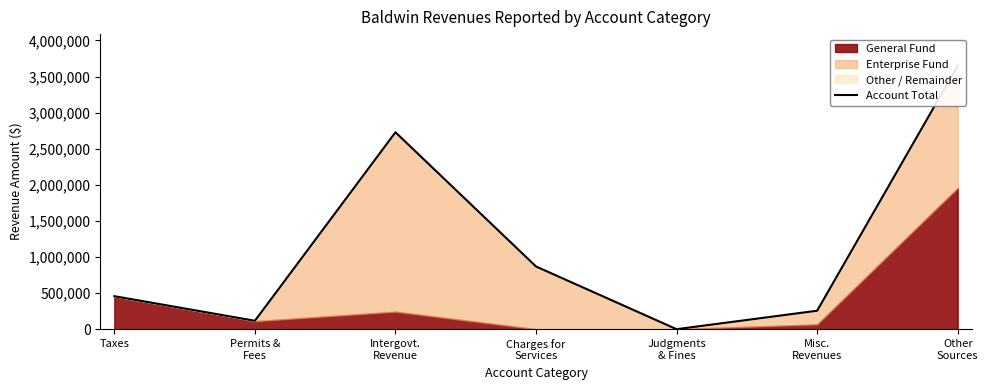

True or false: the data shows 382162 at Charges for
Services.

False